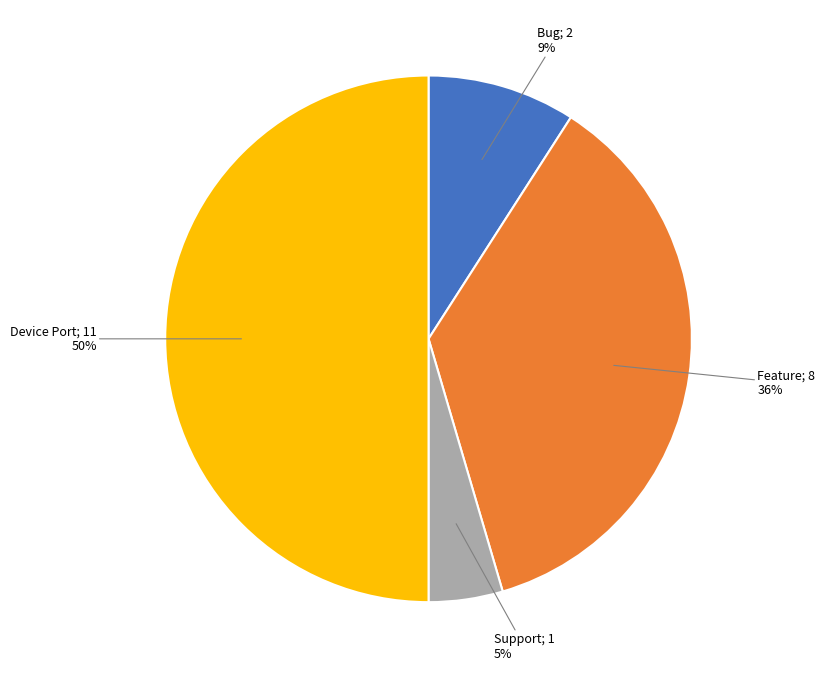

To the nearest percent, what is the difference between the largest and smallest slice percentages?

45%